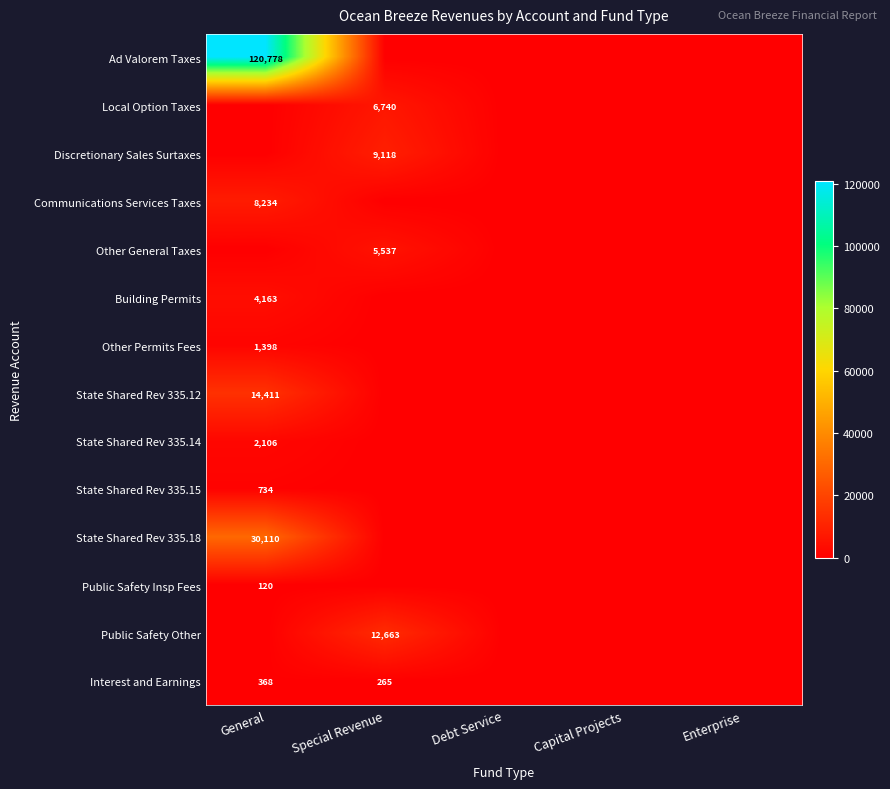

The value of Interest and Earnings at Special Revenue is 89. True or false?

False